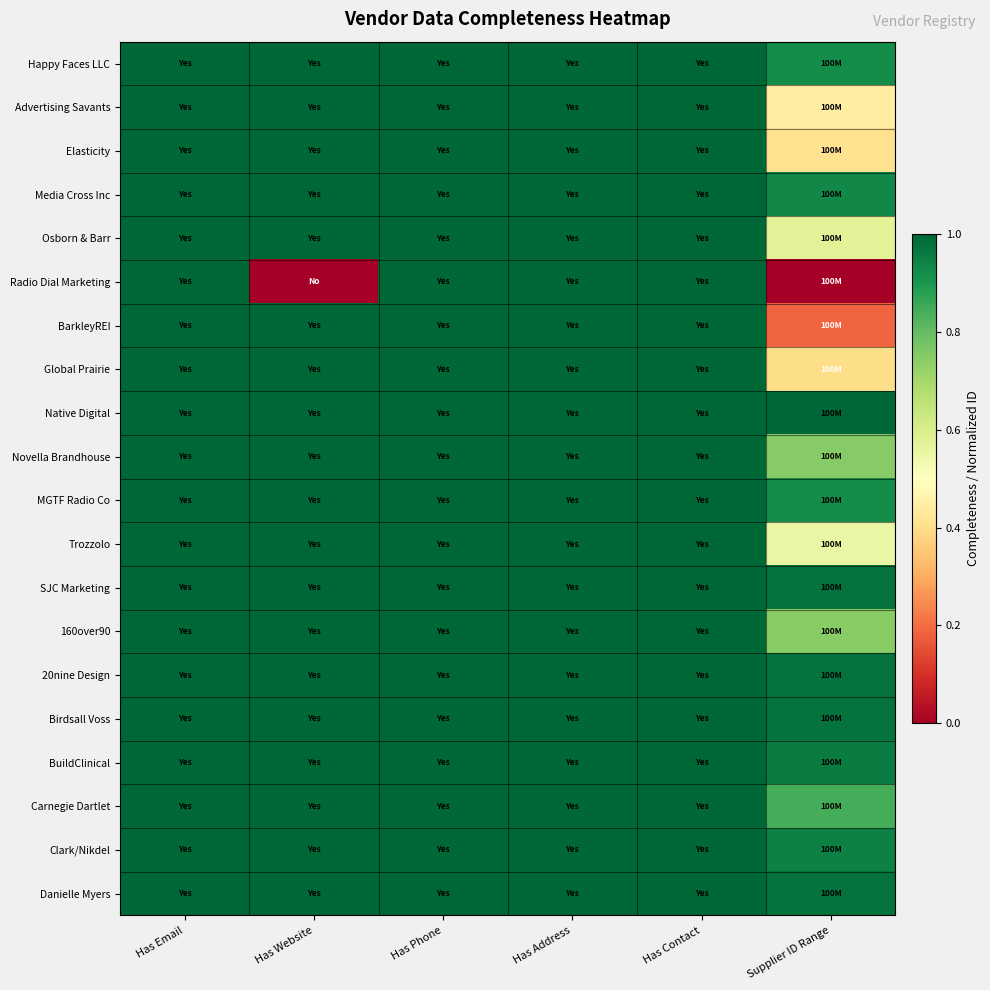

Rank the series at Has Website from highest to lowest value.

Happy Faces LLC, Advertising Savants, Elasticity, Media Cross Inc, Osborn & Barr, BarkleyREI, Global Prairie, Native Digital, Novella Brandhouse, MGTF Radio Co, Trozzolo, SJC Marketing, 160over90, 20nine Design, Birdsall Voss, BuildClinical, Carnegie Dartlet, Clark/Nikdel, Danielle Myers, Radio Dial Marketing